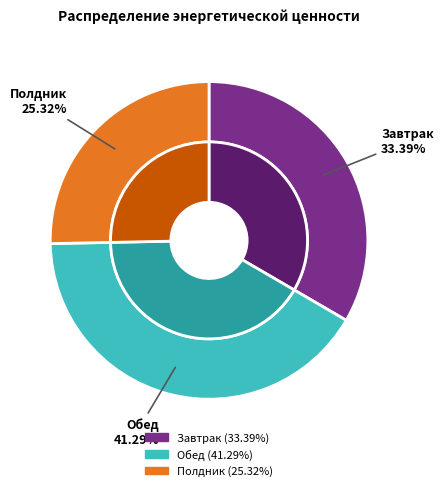

Is it true that Завтрак is 21% of the pie?

False